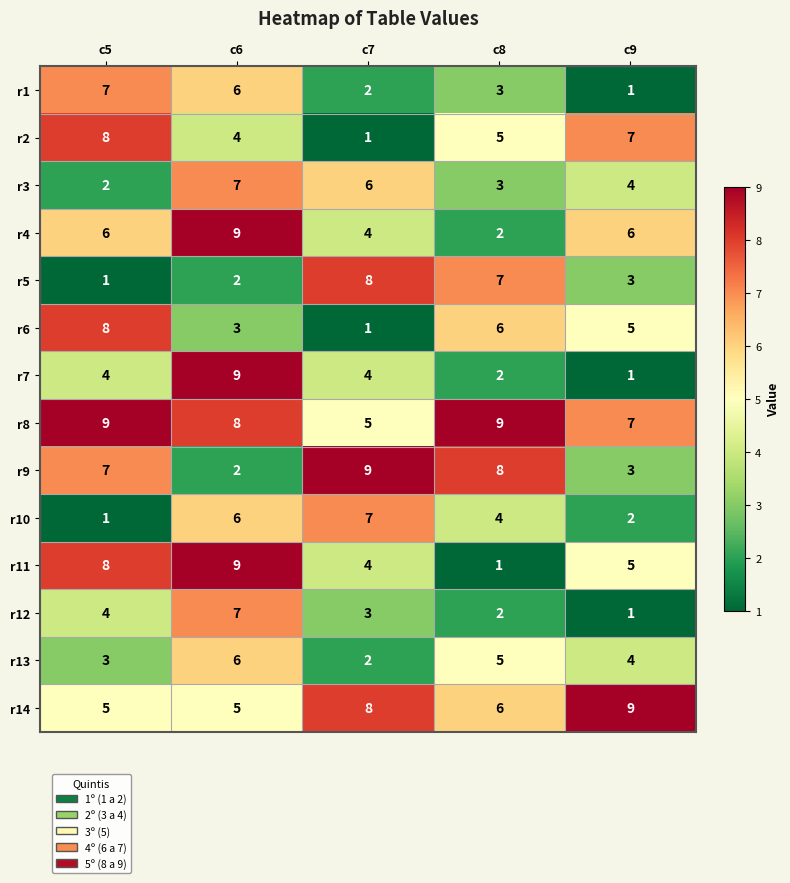

How many r5 values are between 2 and 7?

3